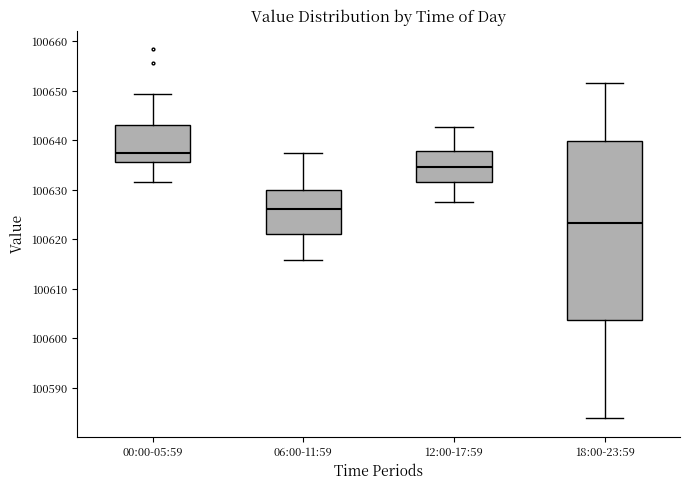

Reading left to right, transcribe this box plot: for each box, give where its median line is, the range the box spans, and where its two whiskers end, as read against the y-axis. The values are not printed on the chart, so give them approximately, as read against the axis.

00:00-05:59: median 100638, box 100636 to 100643, whiskers 100632 to 100649
06:00-11:59: median 100626, box 100621 to 100630, whiskers 100616 to 100637
12:00-17:59: median 100635, box 100632 to 100638, whiskers 100628 to 100643
18:00-23:59: median 100623, box 100604 to 100640, whiskers 100584 to 100652